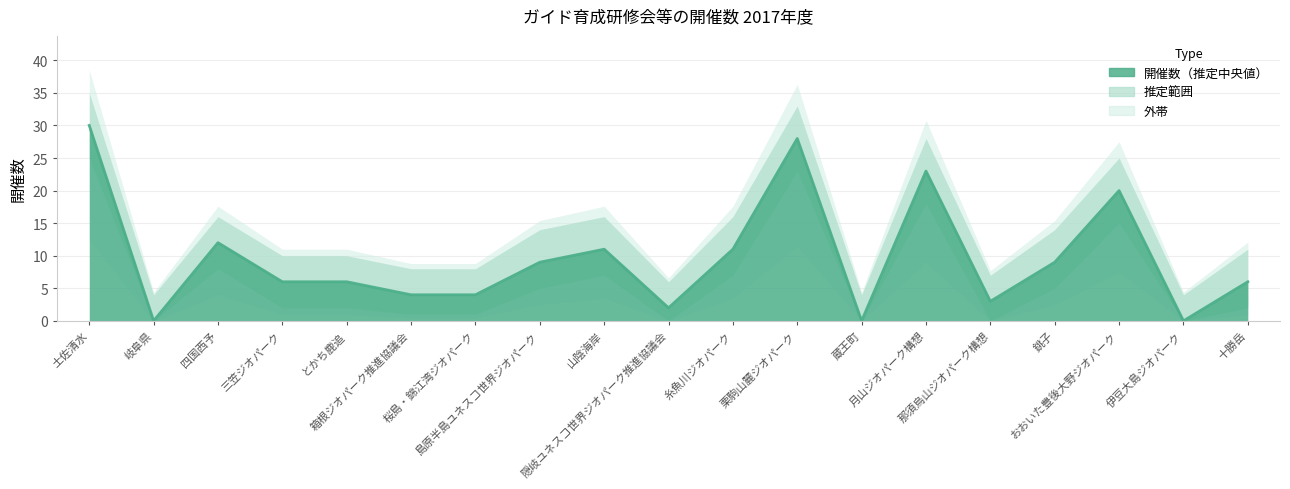

What is the difference between the maximum and minimum values?

30